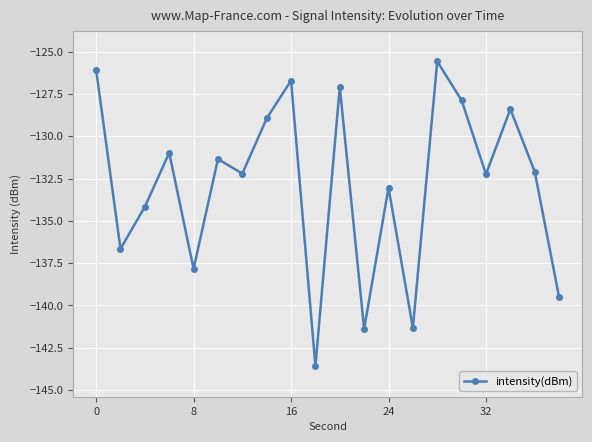

What is the sum of all values?

-2657.0